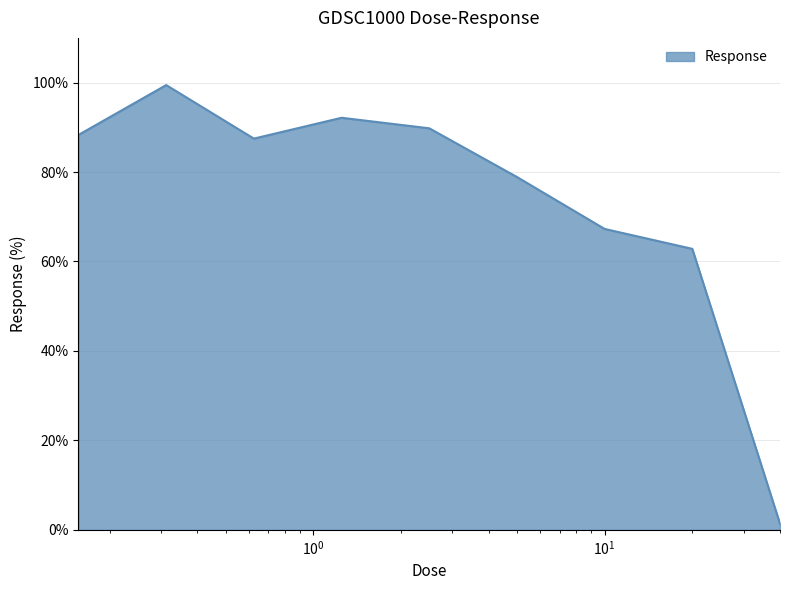

Does the chart have visible grid lines?

Yes